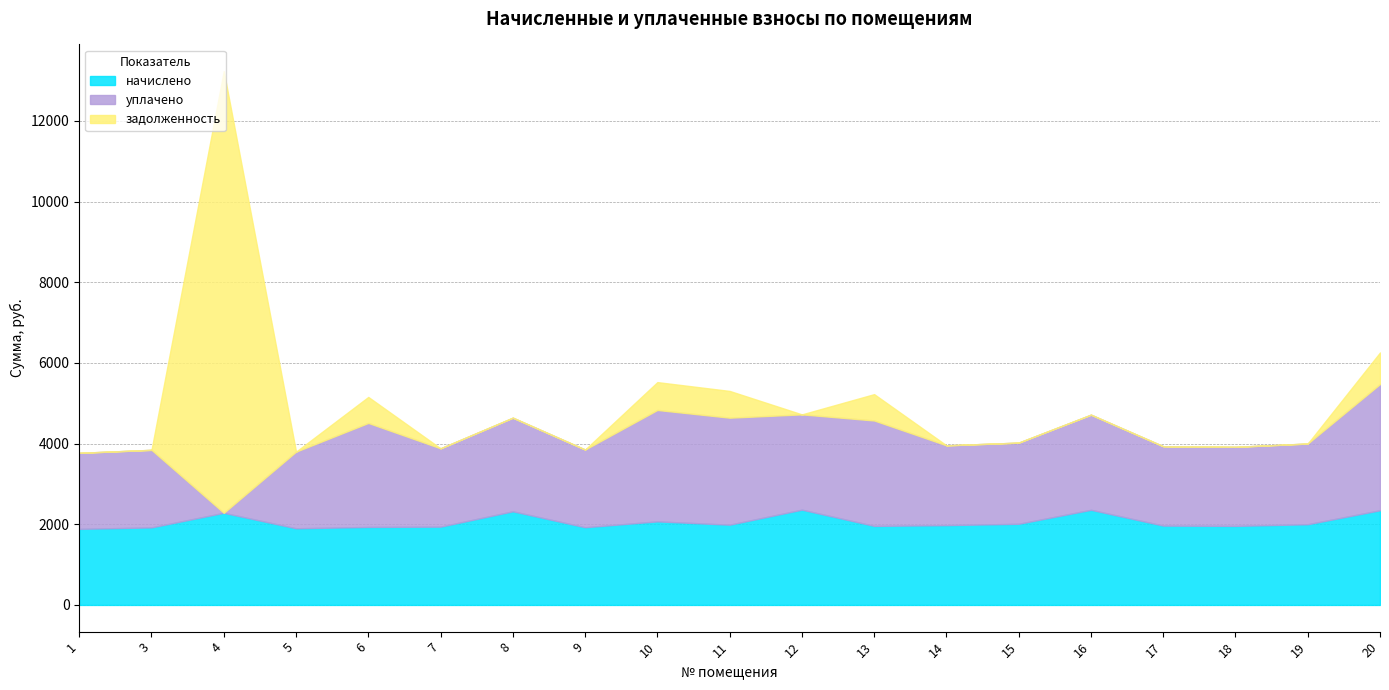

Which series changed the most between 6 and 14?

задолженность